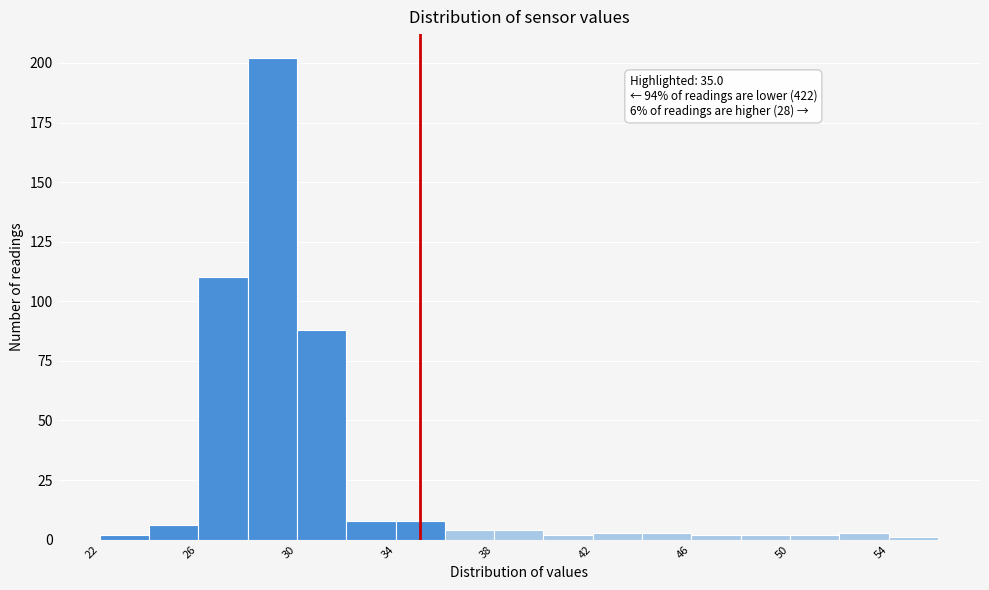

Over which range of the x-axis is the bar tallest?

28 to 30